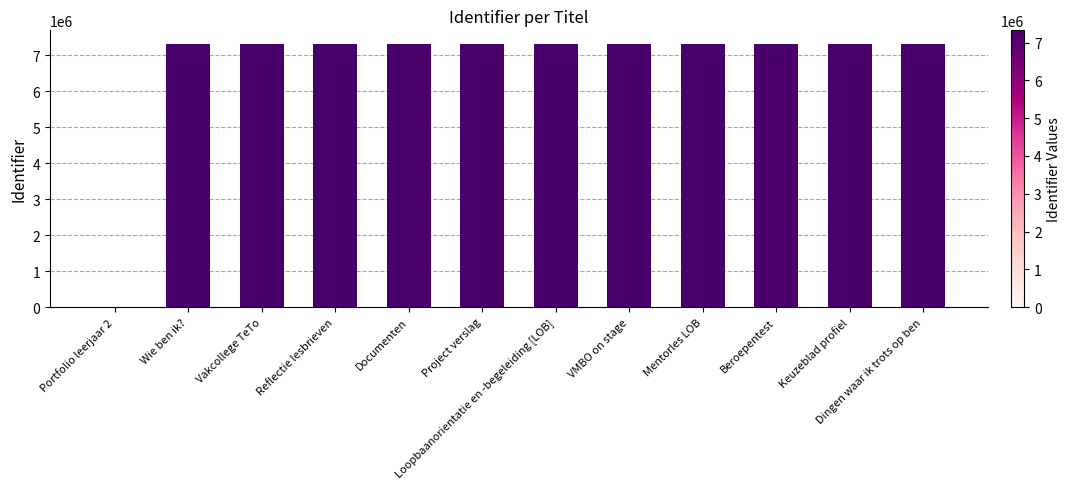

What is the sum of the values at Vakcollege TeTo and Wie ben ik??

14646548